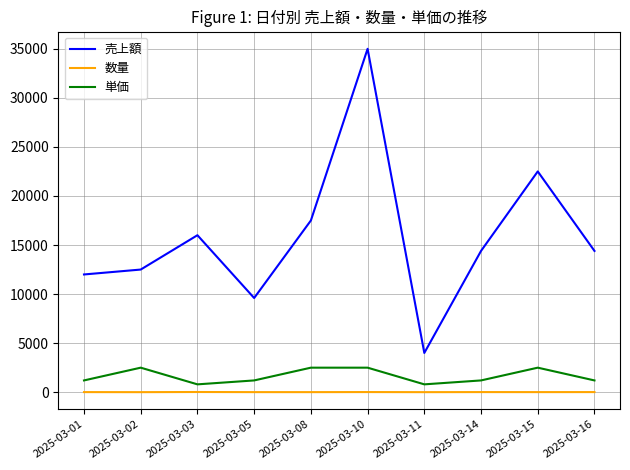

Is this an area chart (filled region under the line)?

No